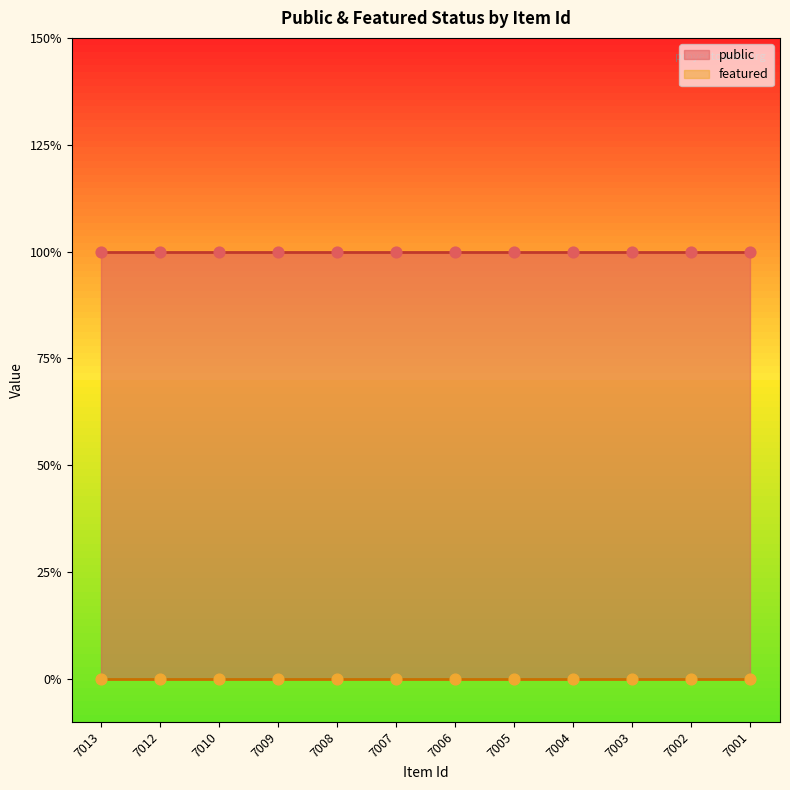

What is the total value across all series at 7003?

1